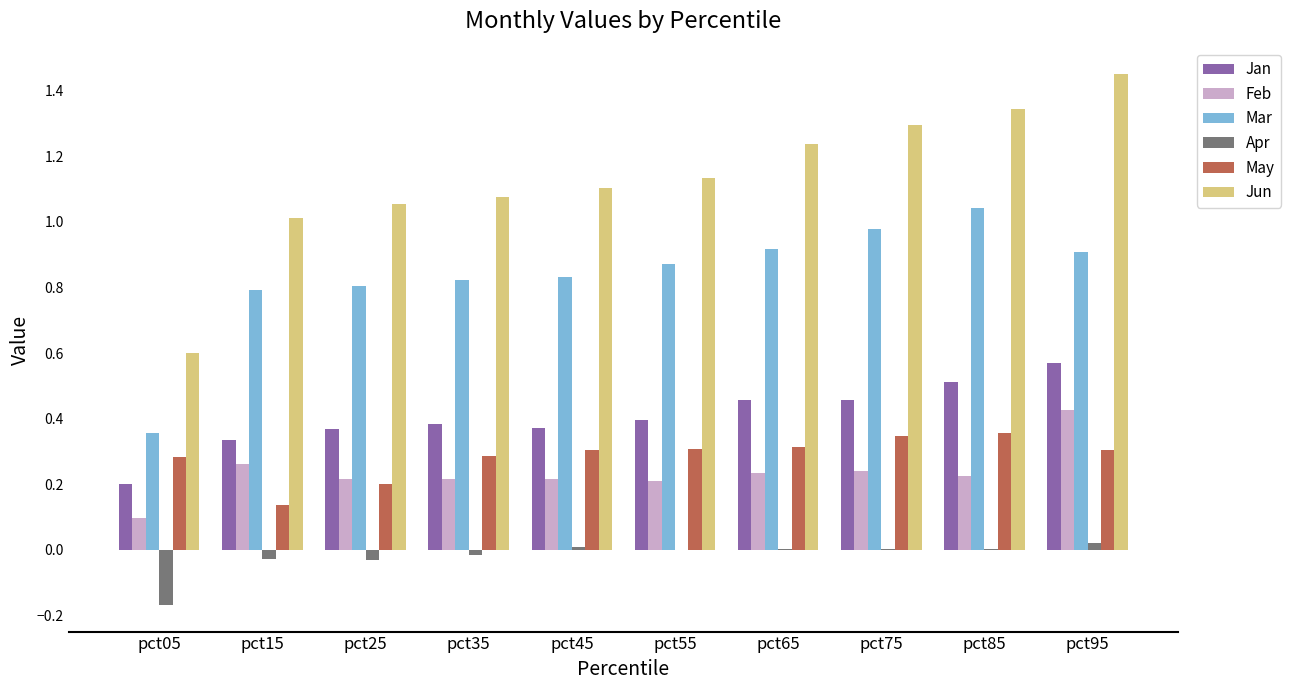

What is the sum of all Mar values?

8.3